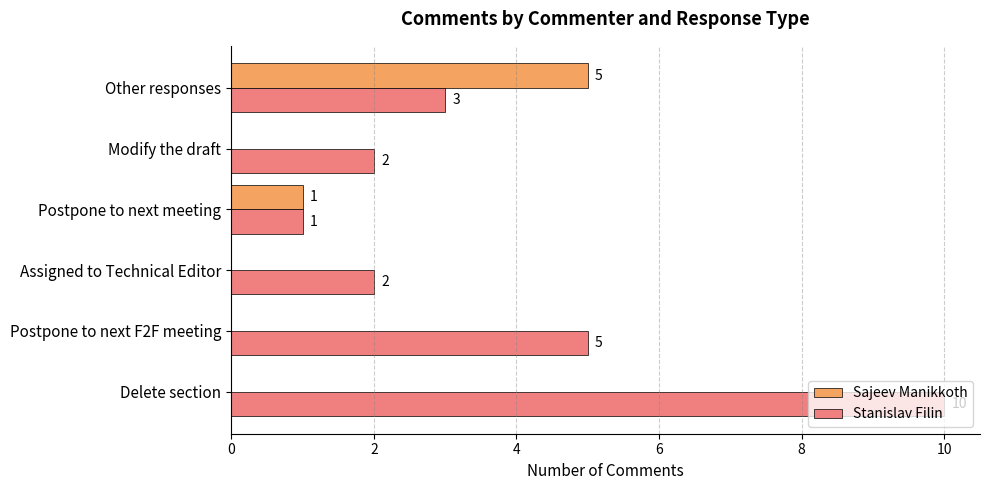

Which series has the largest total across all categories?

Stanislav Filin